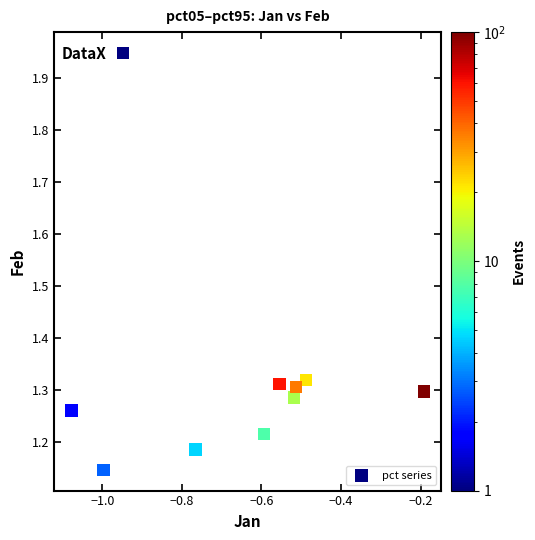

What is the average X value?

-0.7